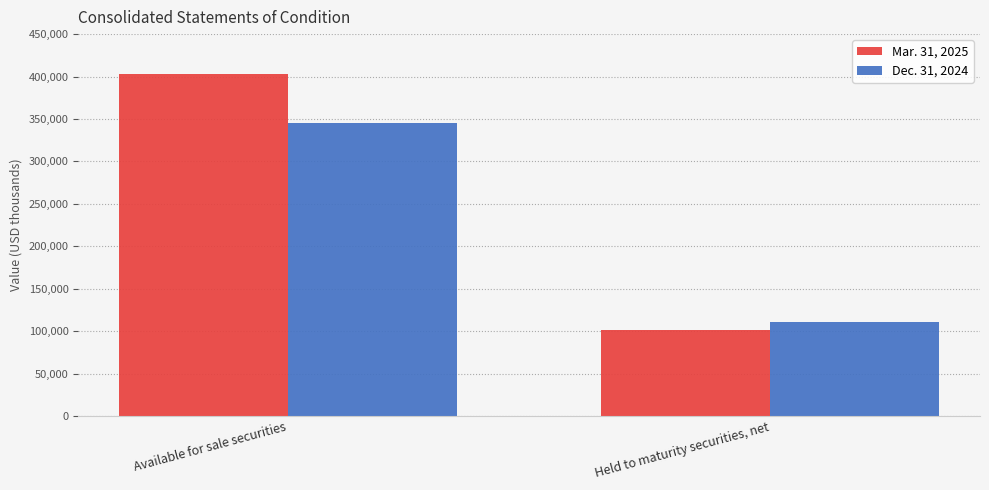

The Mar. 31, 2025 series shows 403251 at Available for sale securities. True or false?

True